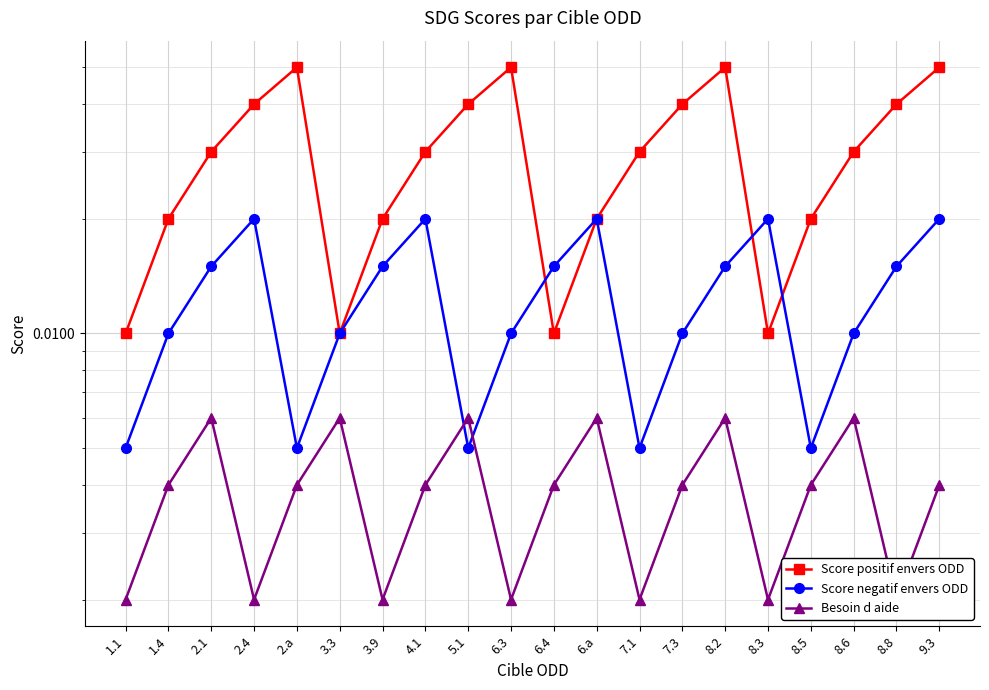

The Besoin d aide series shows 0.0 at 7.3. True or false?

True